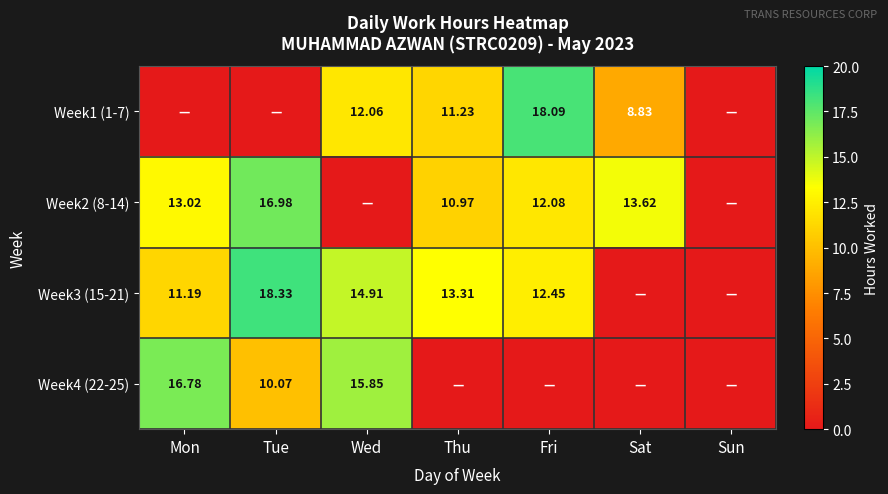

Between Wed and Tue, which is larger?

Wed